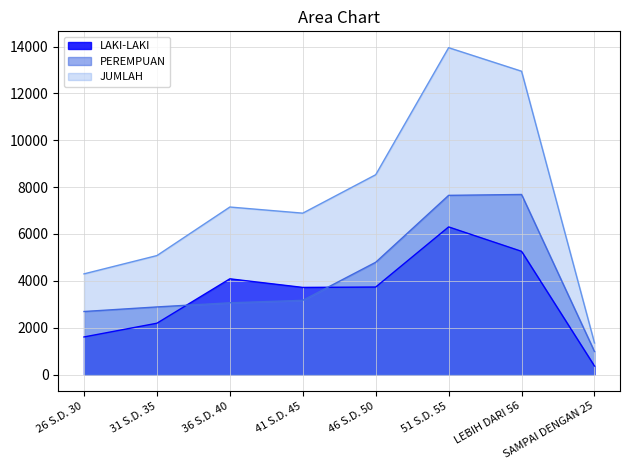

What position from the right is SAMPAI DENGAN 25?

1